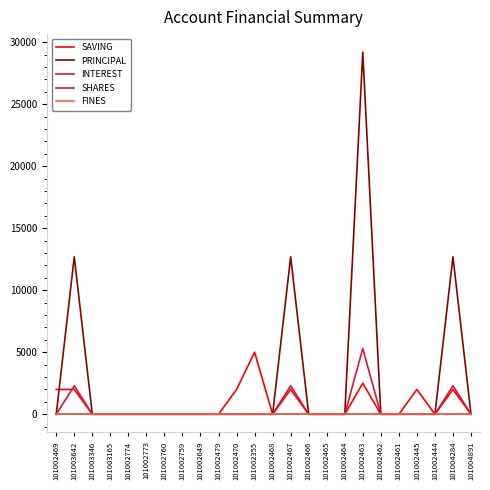

Reading left to right, extract all data points from this chart.

SAVING: 2000	2000	0	0	0	0	0	0	0	0	2000	5000	0	2000	0	0	0	2500	0	0	2000	0	2000	0
PRINCIPAL: 0	12700	0	0	0	0	0	0	0	0	0	0	0	12700	0	0	0	29200	0	0	0	0	12700	0
INTEREST: 0	2300	0	0	0	0	0	0	0	0	0	0	0	2300	0	0	0	5300	0	0	0	0	2300	0
SHARES: 0	0	0	0	0	0	0	0	0	0	0	0	0	0	0	0	0	0	0	0	0	0	0	0
FINES: 0	0	0	0	0	0	0	0	0	0	0	0	0	0	0	0	0	0	0	0	0	0	0	0